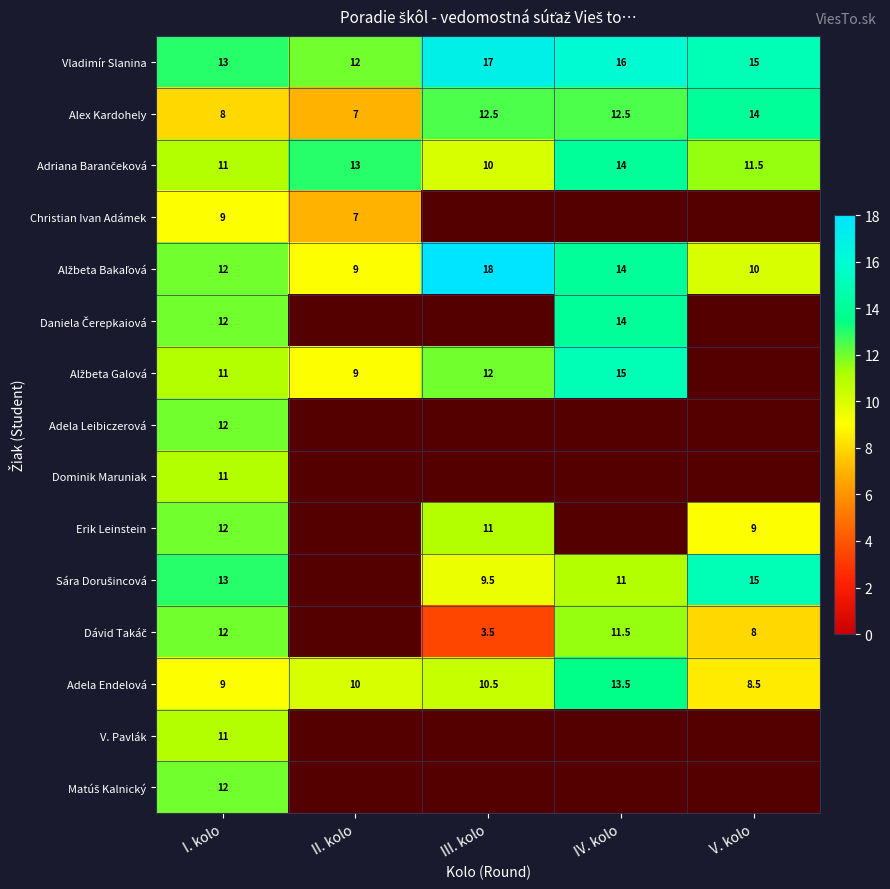

What is the difference between the highest and lowest values at I. kolo?

5.0